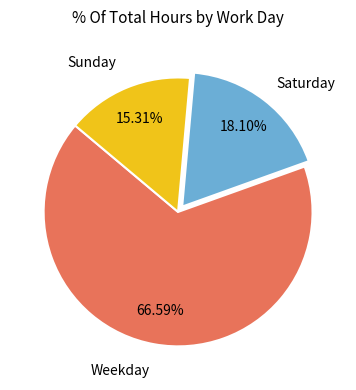

Is there any slice that represents more than half of the pie?

Yes